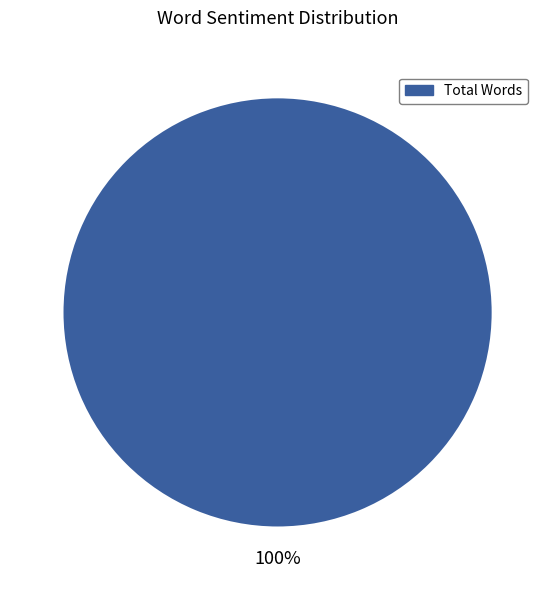

Does any single category account for the majority?

Yes